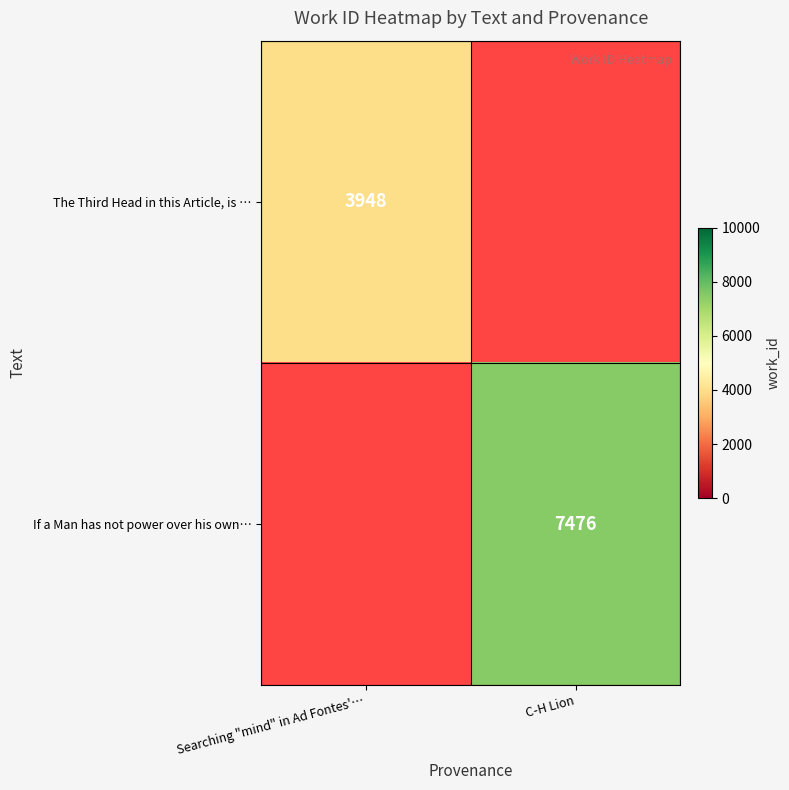

Is the value of If a Man has not power over his own… at C-H Lion greater than the value of The Third Head in this Article, is … at Searching "mind" in Ad Fontes'…?

Yes